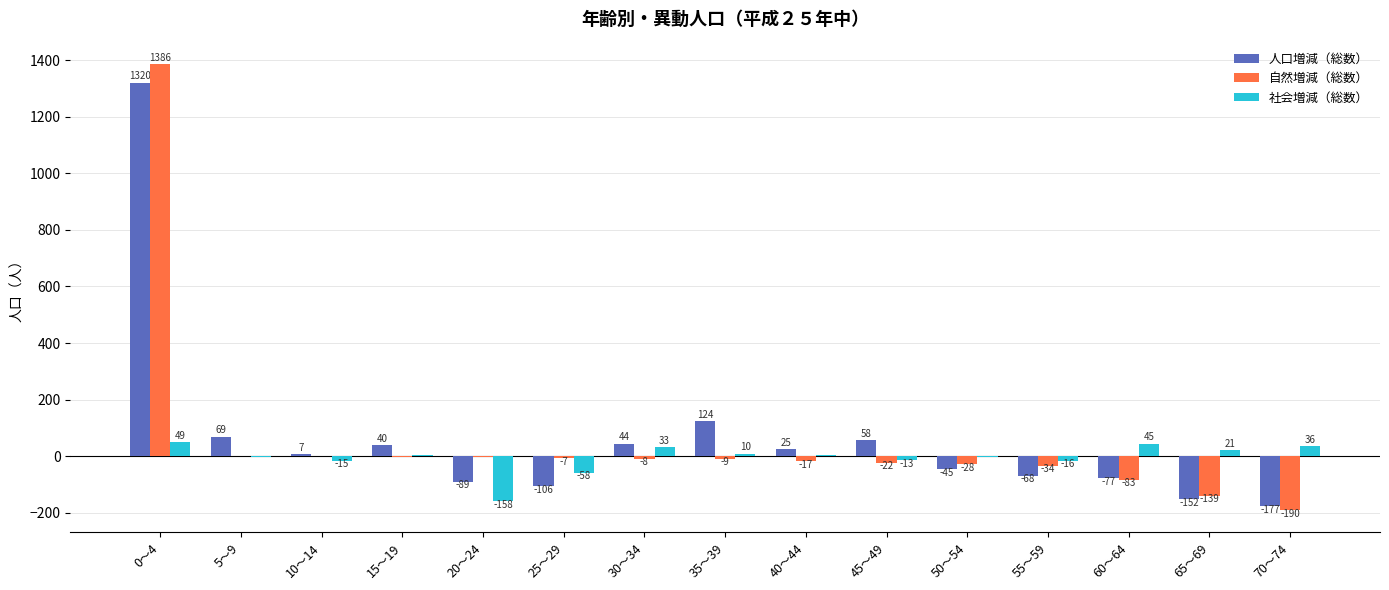

What is the average value of the 自然増減（総数） series?

56